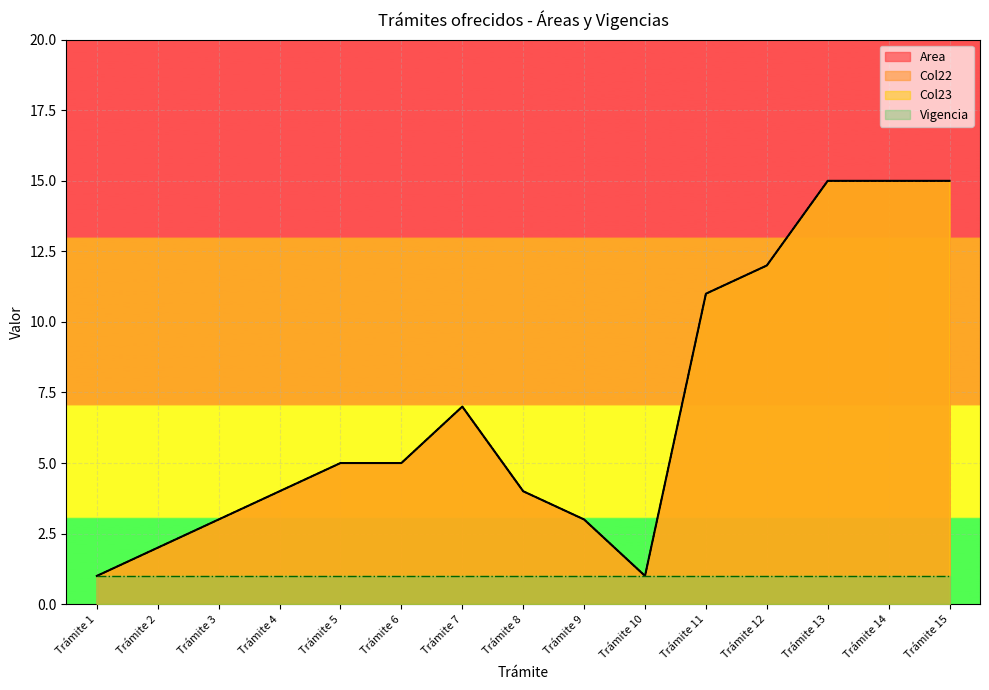

Which series has the largest total across all categories?

Area